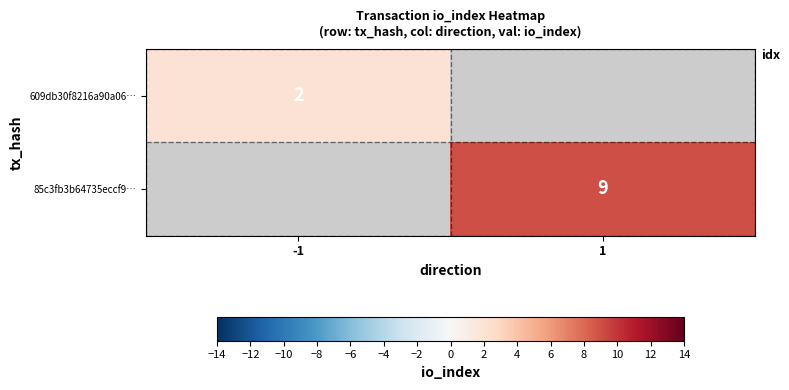

How many categories are shown in the chart?

2